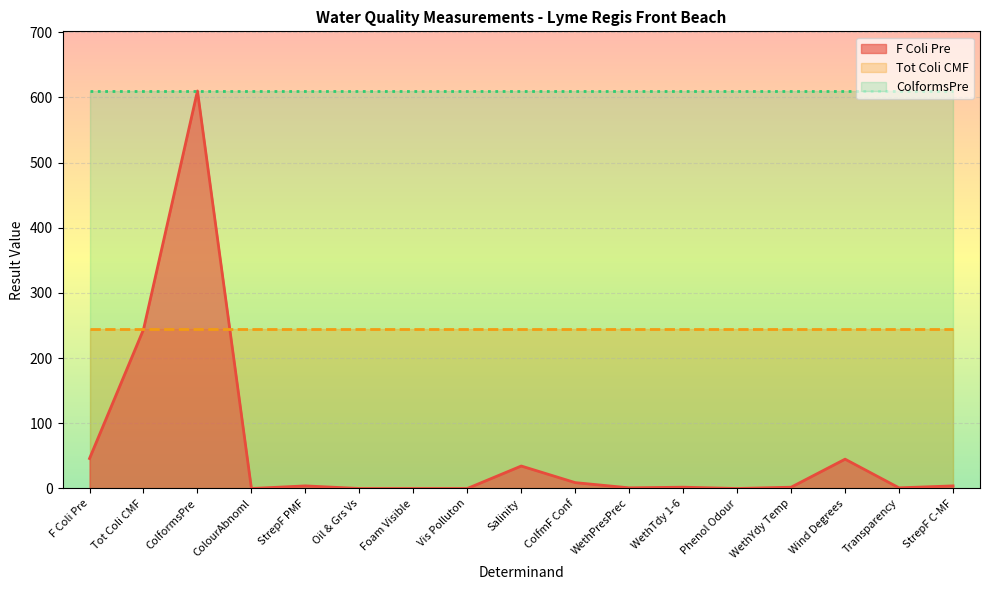

Where do F Coli Pre and Tot Coli CMF first cross each other?

ColformsPre and ColourAbnoml